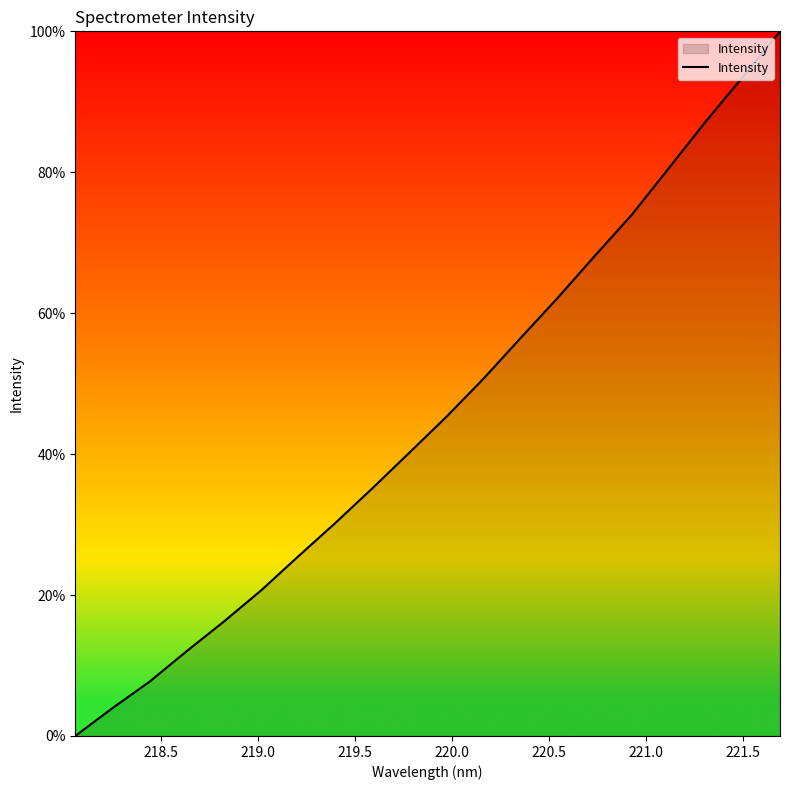

What is the maximum value shown in the chart?

100.0